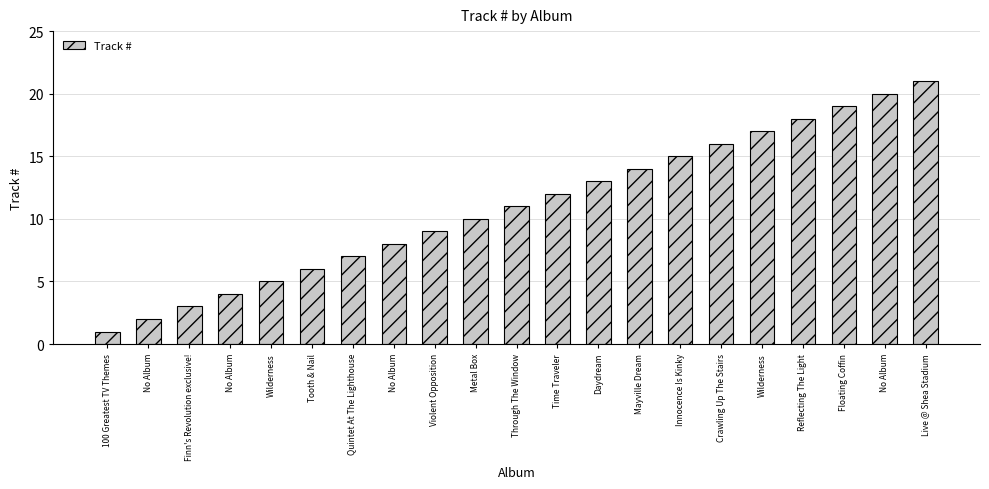

List the labels in order of value, largest first.

Live @ Shea Stadium, No Album, Floating Coffin, Reflecting The Light, Wilderness, Crawling Up The Stairs, Innocence Is Kinky, Mayville Dream, Daydream, Time Traveler, Through The Window, Metal Box, Violent Opposition, No Album, Quintet At The Lighthouse, Tooth & Nail, Wilderness, No Album, Finn's Revolution exclusive!, No Album, 100 Greatest TV Themes